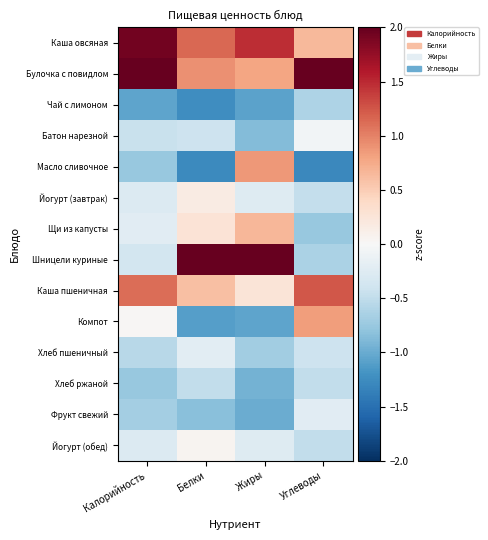

Reading left to right, transcribe all the data shown in this chart.

Каша овсяная: Калорийность=1.9	Белки=1.1	Жиры=1.5	Углеводы=0.6
Булочка с повидлом: Калорийность=2.3	Белки=0.9	Жиры=0.8	Углеводы=2.7
Чай с лимоном: Калорийность=-1.0	Белки=-1.2	Жиры=-1.1	Углеводы=-0.6
Батон нарезной: Калорийность=-0.4	Белки=-0.4	Жиры=-0.9	Углеводы=-0.1
Масло сливочное: Калорийность=-0.8	Белки=-1.3	Жиры=0.9	Углеводы=-1.3
Йогурт (завтрак): Калорийность=-0.3	Белки=0.2	Жиры=-0.3	Углеводы=-0.5
Щи из капусты: Калорийность=-0.2	Белки=0.3	Жиры=0.7	Углеводы=-0.8
Шницели куриные: Калорийность=-0.4	Белки=2.4	Жиры=2.1	Углеводы=-0.6
Каша пшеничная: Калорийность=1.1	Белки=0.6	Жиры=0.3	Углеводы=1.2
Компот: Калорийность=0.0	Белки=-1.1	Жиры=-1.0	Углеводы=0.8
Хлеб пшеничный: Калорийность=-0.6	Белки=-0.2	Жиры=-0.7	Углеводы=-0.4
Хлеб ржаной: Калорийность=-0.8	Белки=-0.5	Жиры=-0.9	Углеводы=-0.5
Фрукт свежий: Калорийность=-0.7	Белки=-0.8	Жиры=-1.0	Углеводы=-0.2
Йогурт (обед): Калорийность=-0.3	Белки=0.1	Жиры=-0.3	Углеводы=-0.5